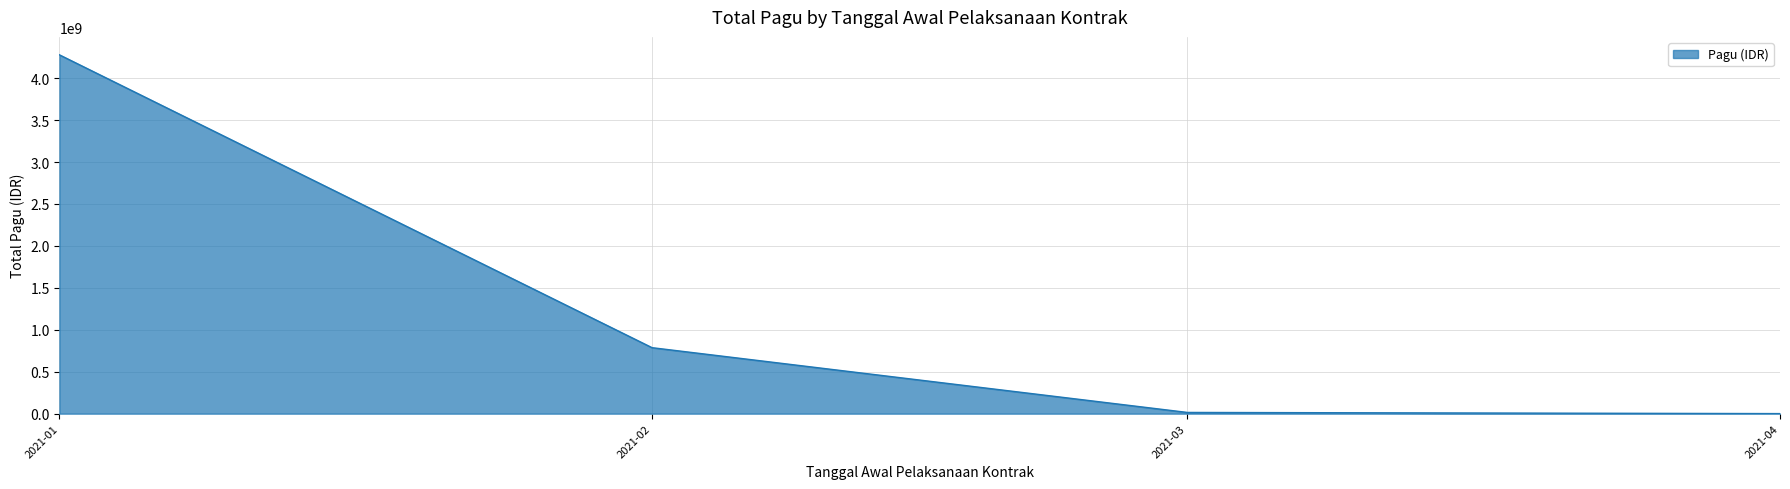

Does the chart have visible grid lines?

Yes